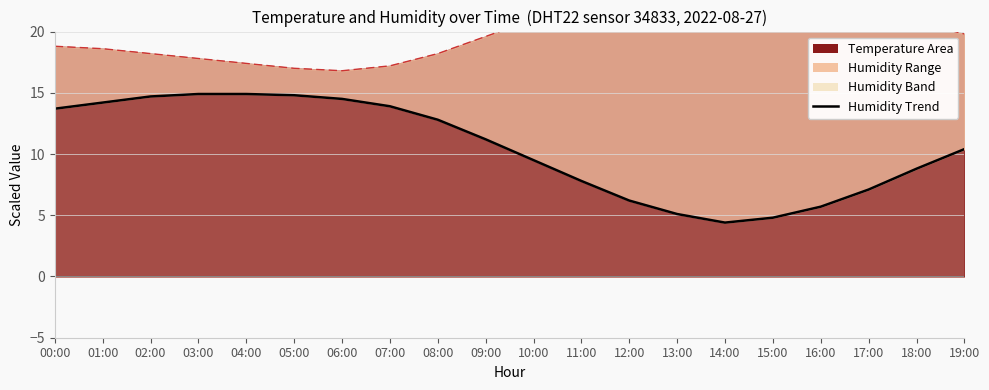

Rank the categories by value from lowest to highest.

14:00, 15:00, 13:00, 16:00, 12:00, 17:00, 11:00, 18:00, 10:00, 19:00, 09:00, 08:00, 00:00, 07:00, 01:00, 06:00, 02:00, 05:00, 03:00, 04:00